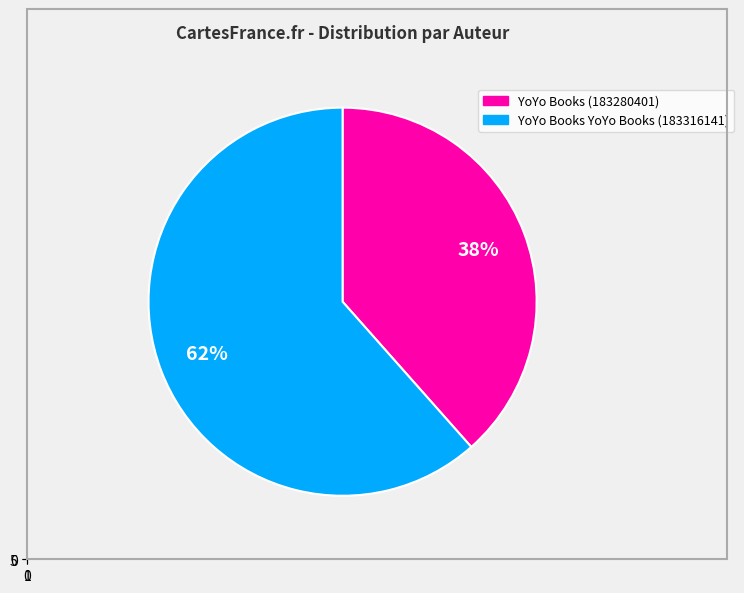

True or false: 0 accounts for 56% of the total.

False